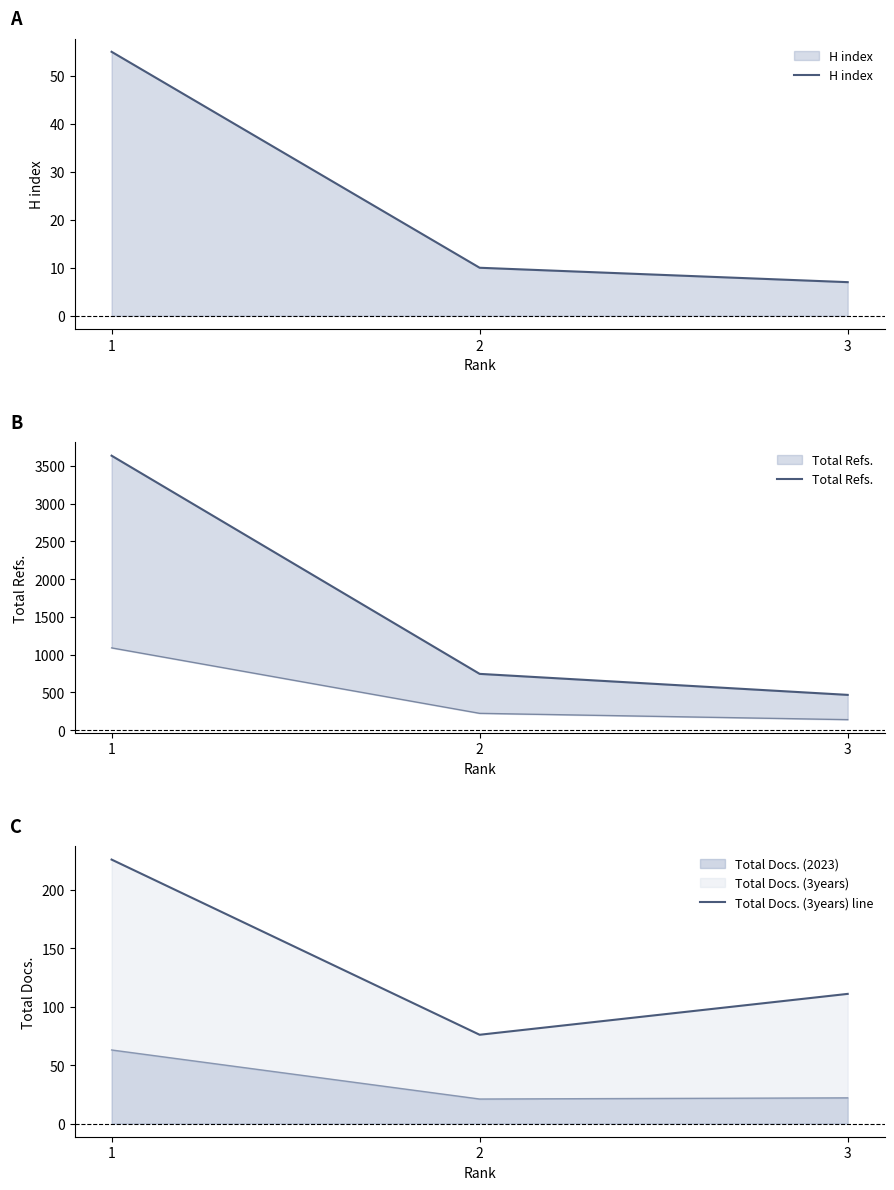

Rank the series at 1 from highest to lowest value.

Total Refs., Total Docs. (3years) line, H index